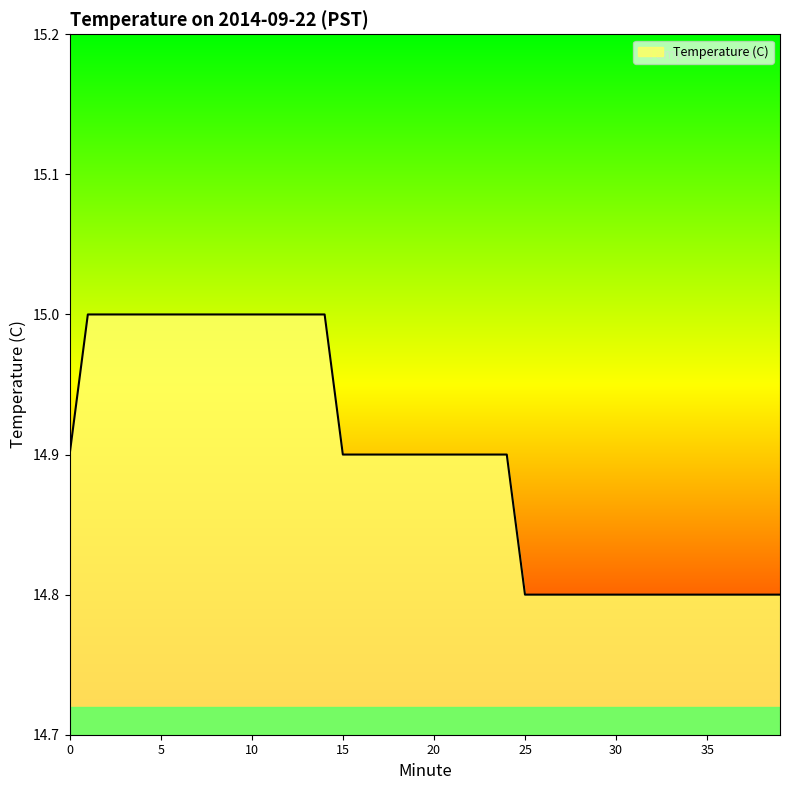

What is the greatest value displayed?

15.0